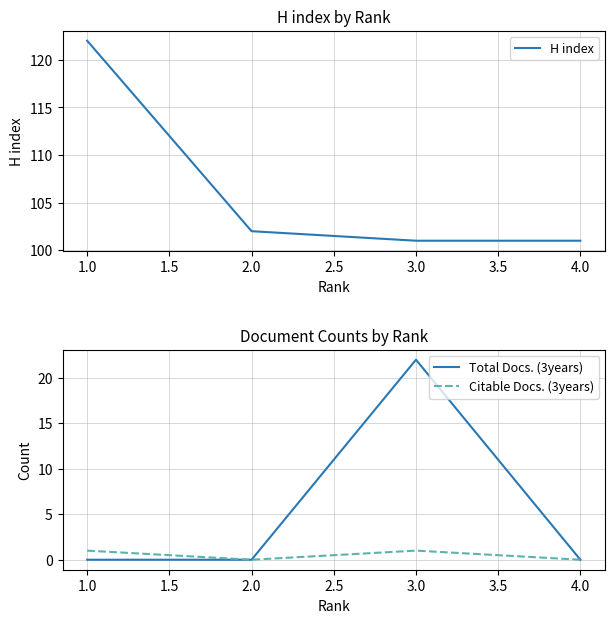

True or false: Total Docs. (3years) has a value of 22 at 3.0.

True